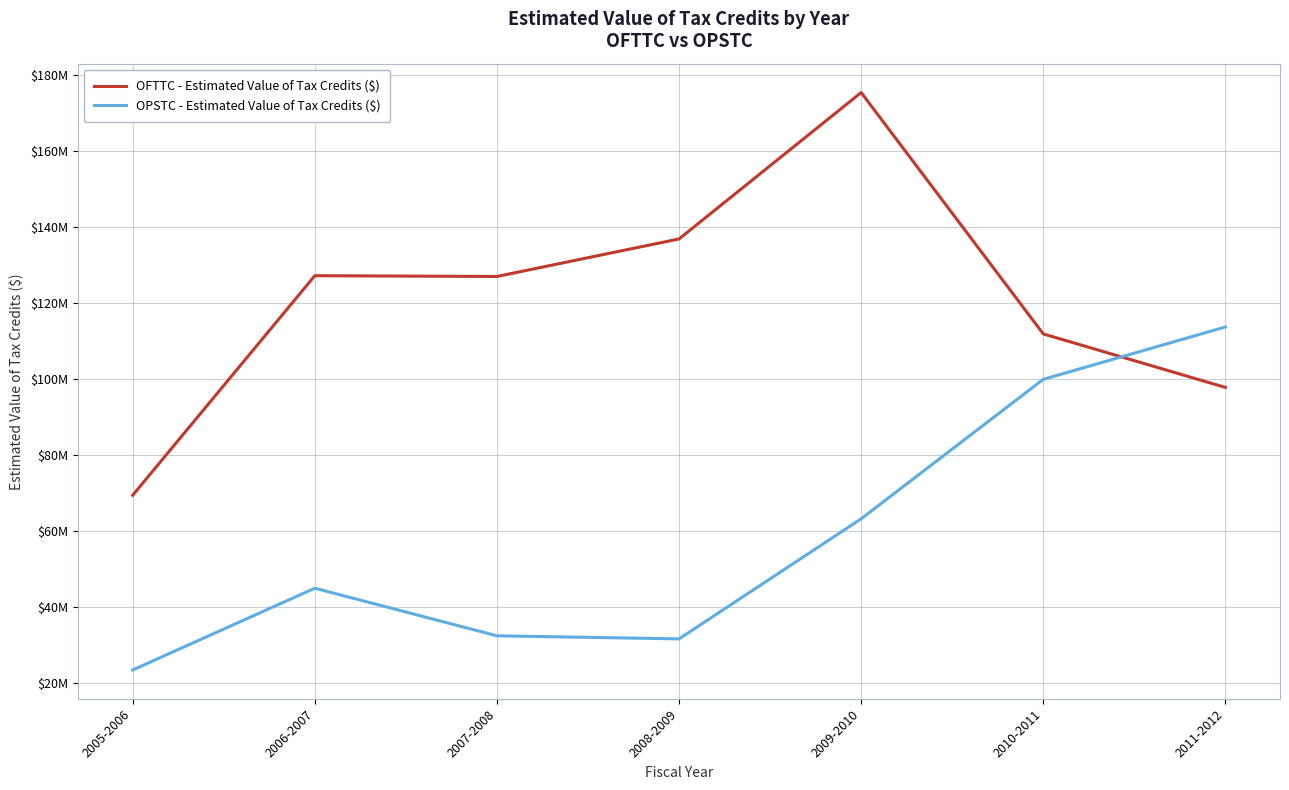

What is the label of the 2nd point from the left?

2006-2007